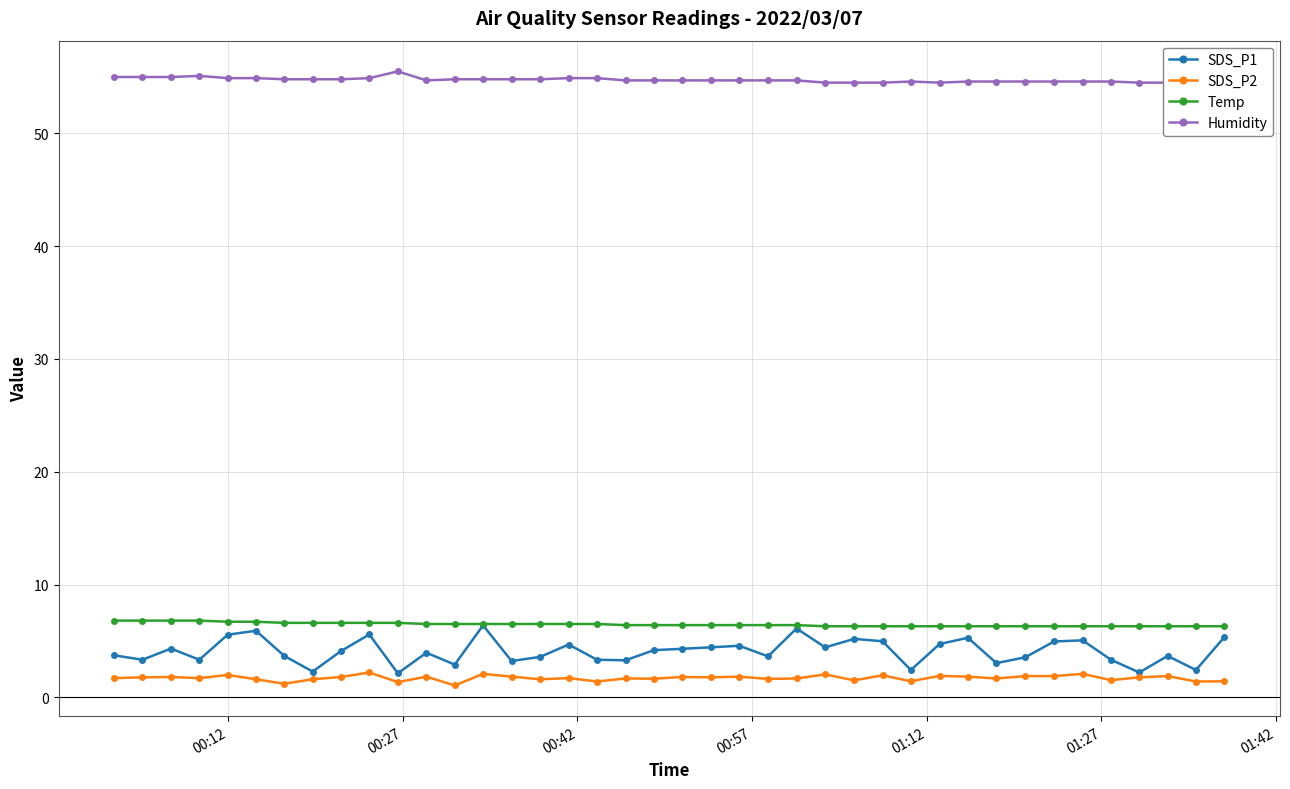

How many lines are shown in the chart?

4